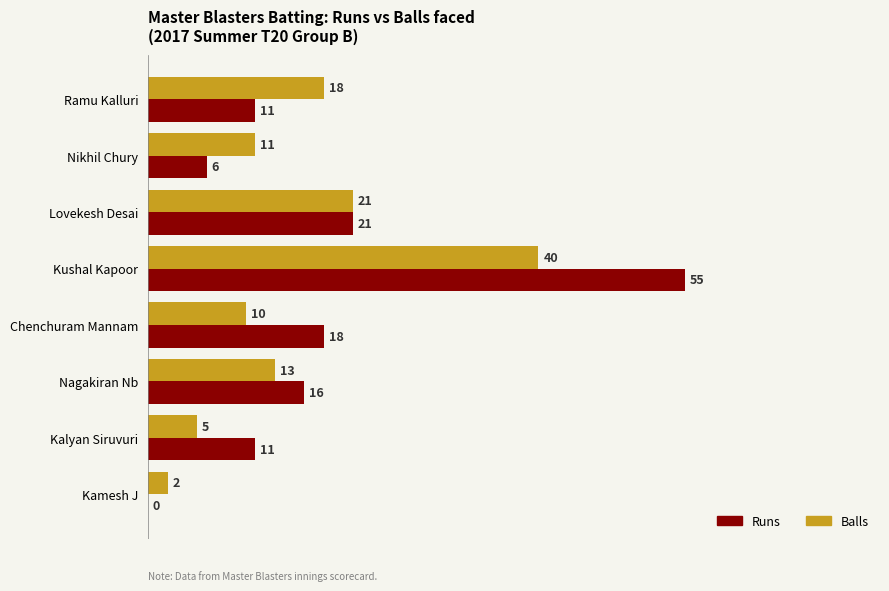

At which label is Balls closest to 21?

Lovekesh Desai